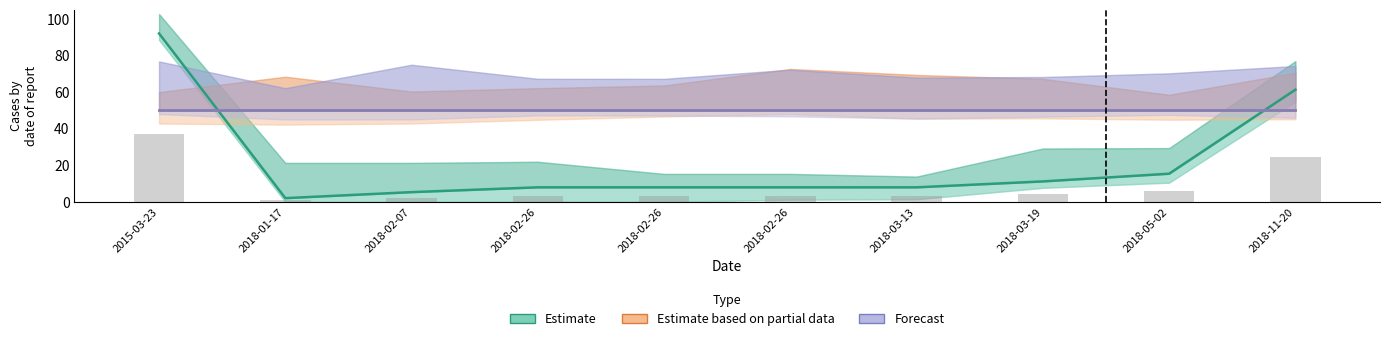

Reading left to right, list all the values displayed in this chart.

Estimate: 92.0	2.0	5.3	7.9	7.9	7.9	7.9	11.1	15.3	61.3
Estimate based on partial data: 50.0	50.0	50.0	50.0	50.0	50.0	50.0	50.0	50.0	50.0
Forecast: 50.0	50.0	50.0	50.0	50.0	50.0	50.0	50.0	50.0	50.0